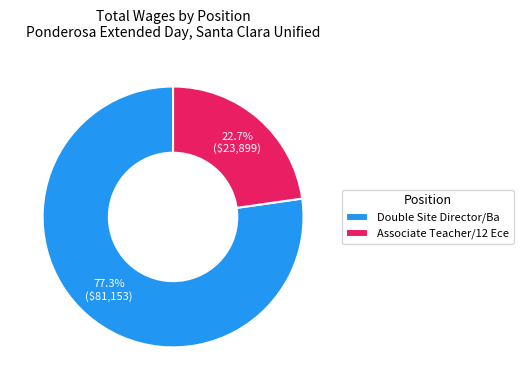

Does Double Site Director/Ba represent more than half of the total?

Yes